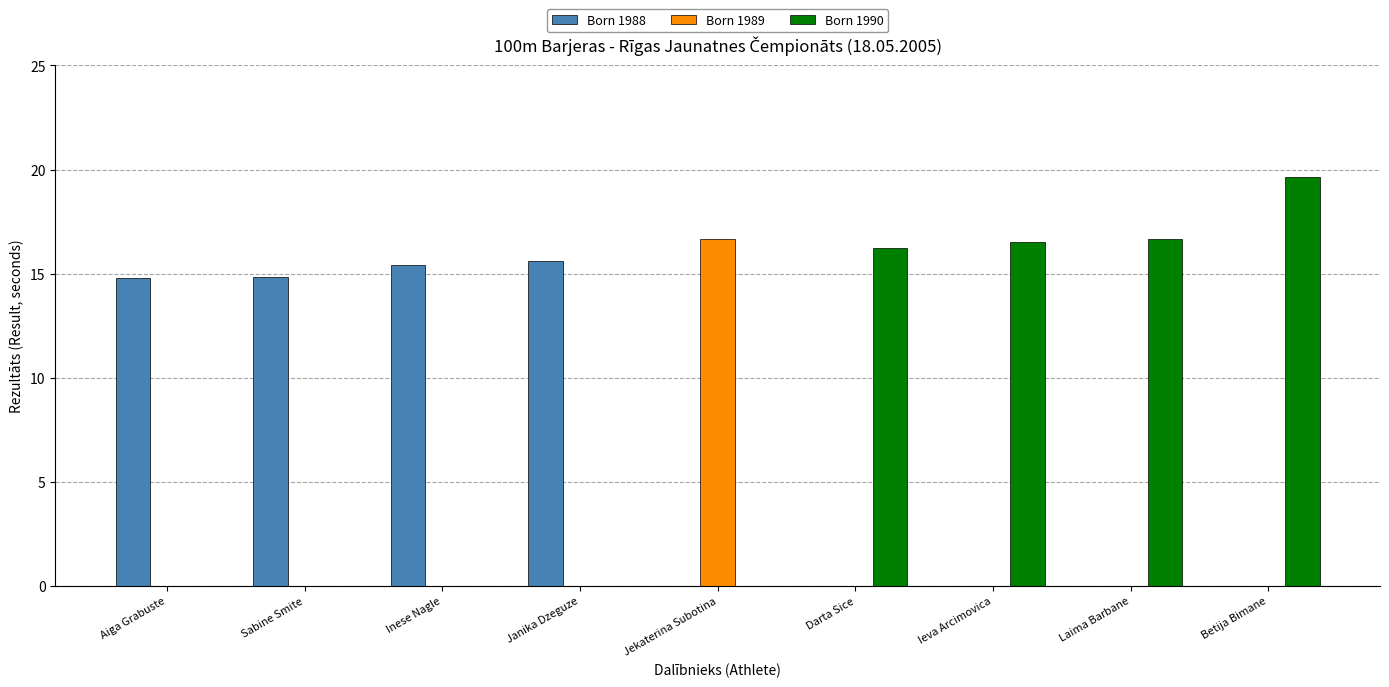

Are the bars grouped side by side (vs. stacked)?

Yes